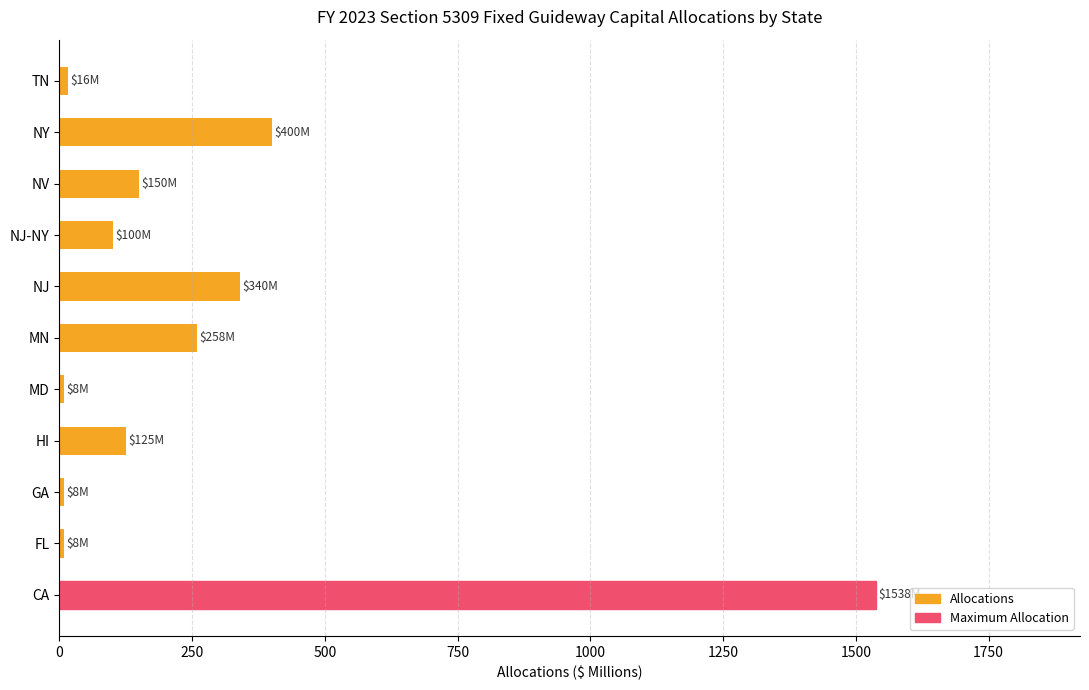

Approximately how many times larger is the value at NJ-NY compared to MN?

0.4